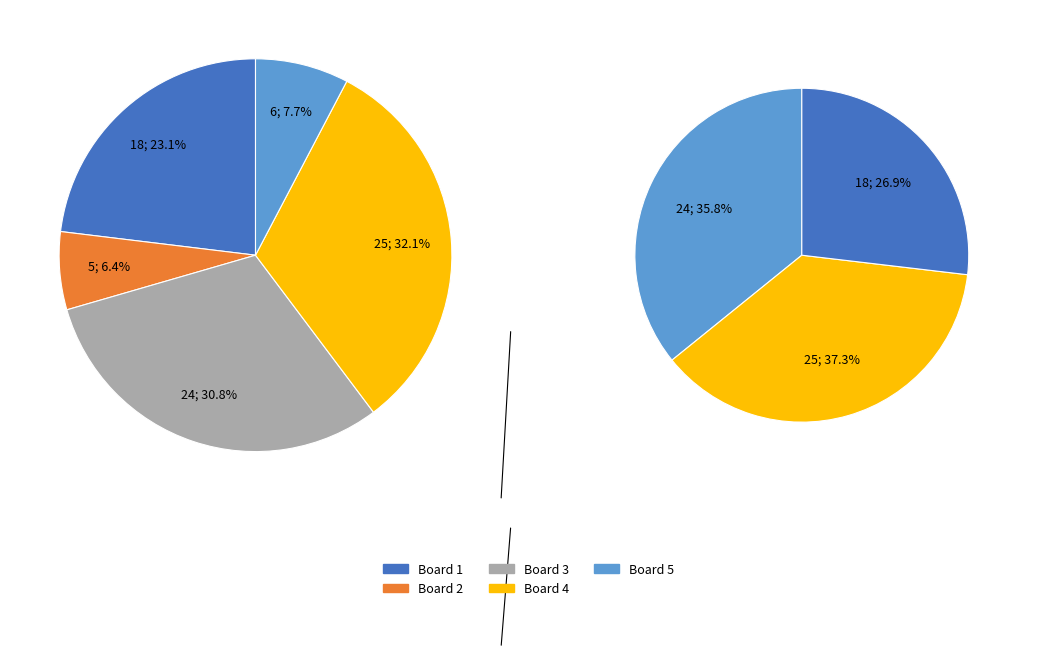

Does Board 3 account for over 50% of the chart?

No